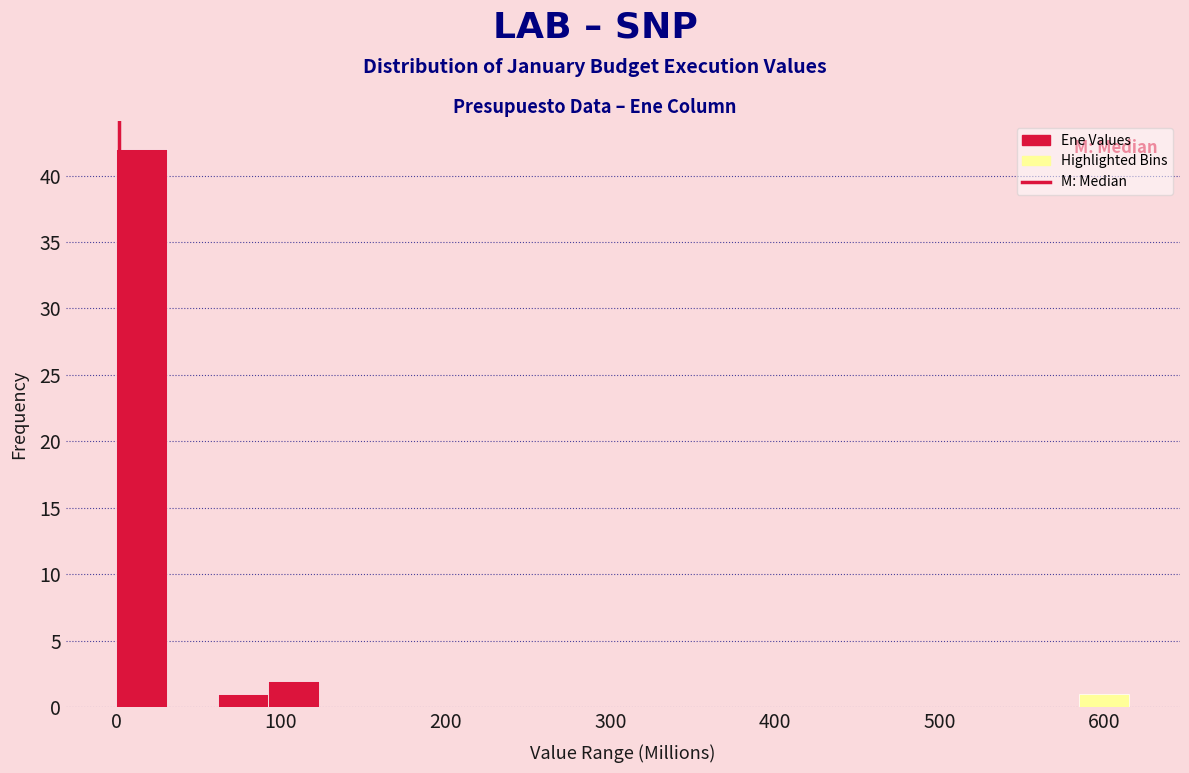

Around what value on the x-axis is the tallest bar? Give the approximate position of its centre, as read against the axis.

20